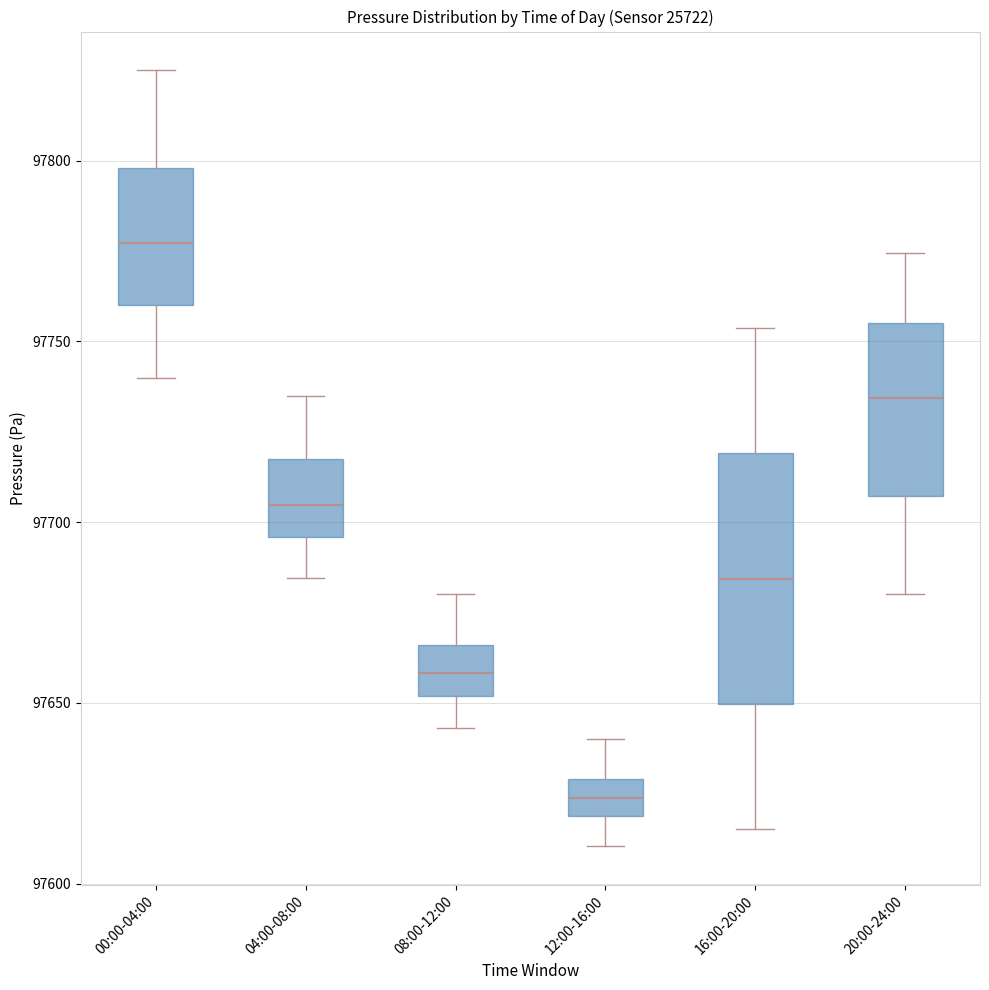

Reading left to right, transcribe this box plot: for each box, give where its median line is, the range the box spans, and where its two whiskers end, as read against the y-axis. The values are not printed on the chart, so give them approximately, as read against the axis.

00:00-04:00: median 97775, box 97760 to 97800, whiskers 97740 to 97825
04:00-08:00: median 97705, box 97695 to 97715, whiskers 97685 to 97735
08:00-12:00: median 97660, box 97650 to 97665, whiskers 97645 to 97680
12:00-16:00: median 97625, box 97620 to 97630, whiskers 97610 to 97640
16:00-20:00: median 97685, box 97650 to 97720, whiskers 97615 to 97755
20:00-24:00: median 97735, box 97705 to 97755, whiskers 97680 to 97775